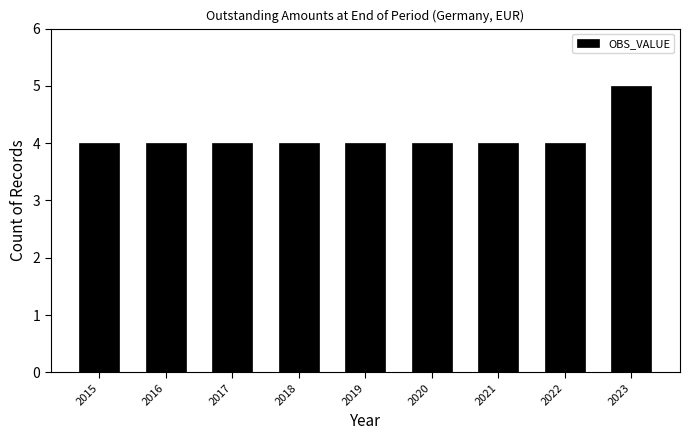

Reading right to left, what are all the values shown in this chart?

5	4	4	4	4	4	4	4	4